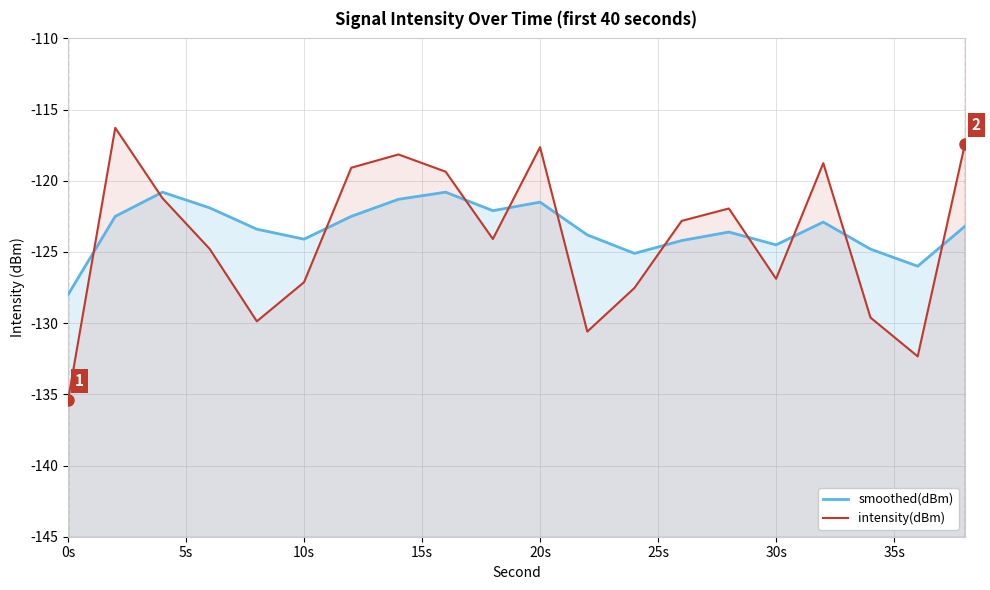

In intensity(dBm), how many points are higher than both neighbors (excluding endpoints)?

5